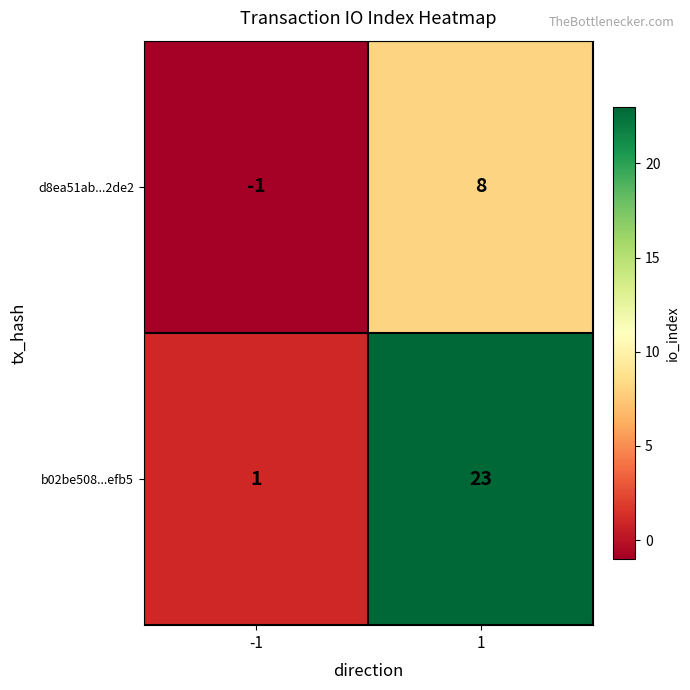

What is the sum of all b02be508...efb5 values?

24